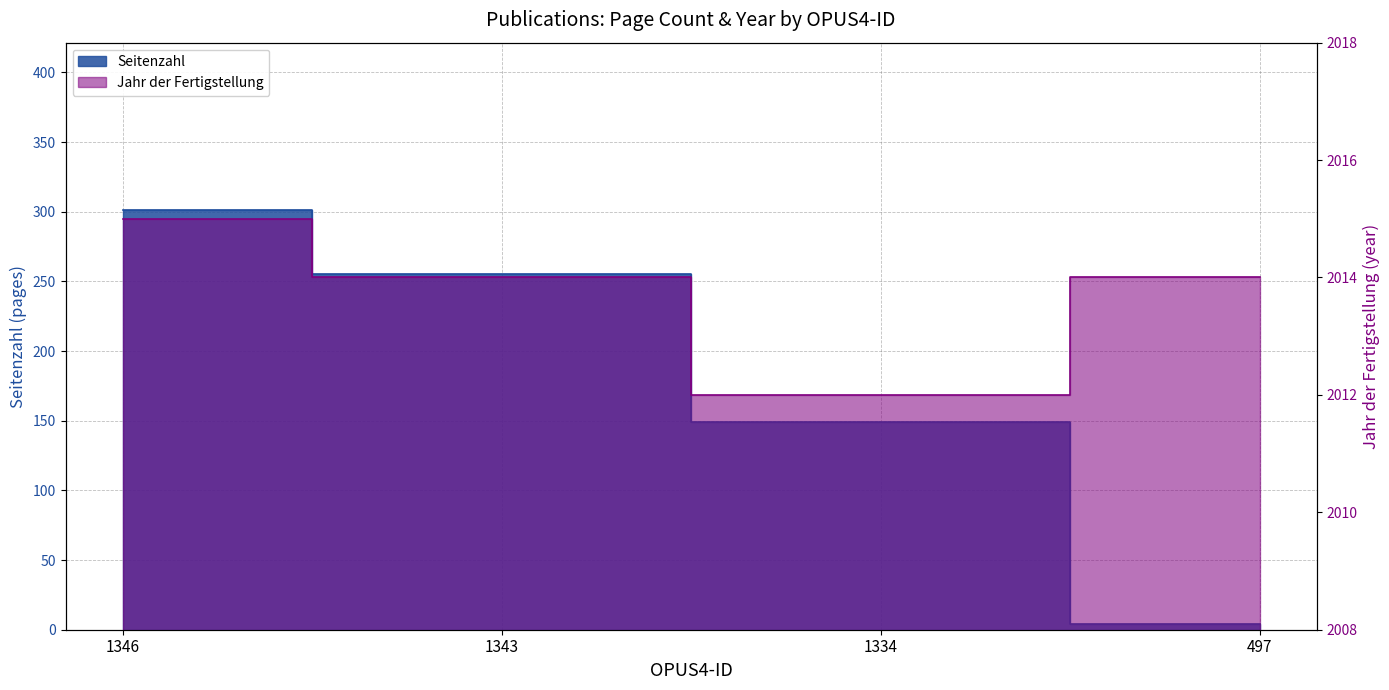

What is the spread (max minus min) of values at 497?

2010